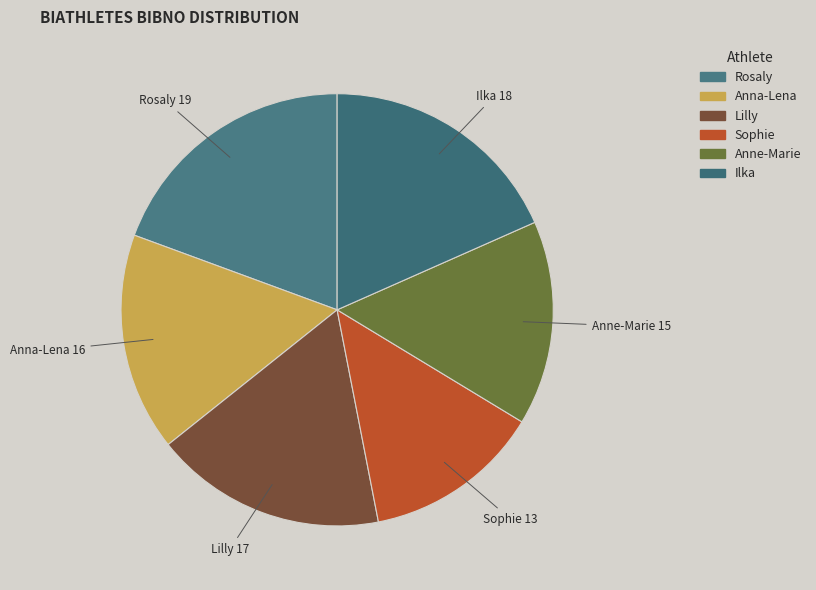

How many segments does this pie chart have?

6